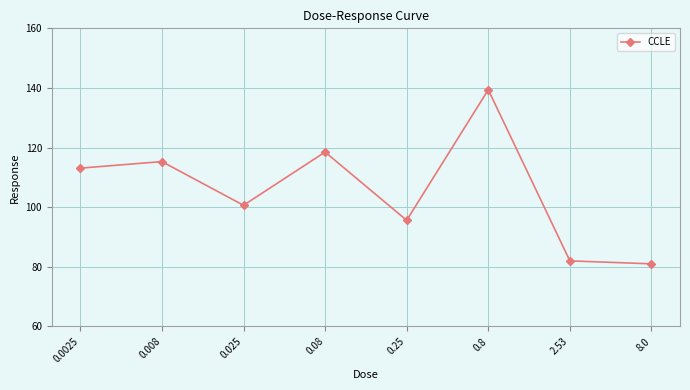

List the labels in order of value, largest first.

0.8, 0.08, 0.008, 0.0025, 0.025, 0.25, 2.53, 8.0